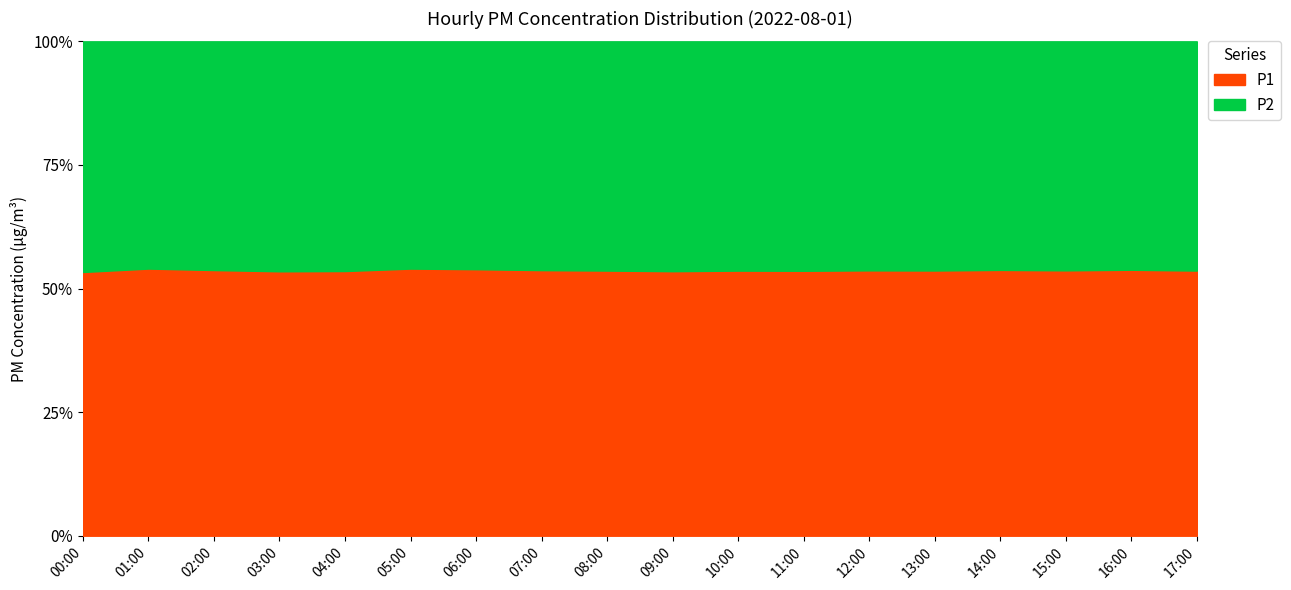

True or false: P2 and P1 intersect in this chart.

False